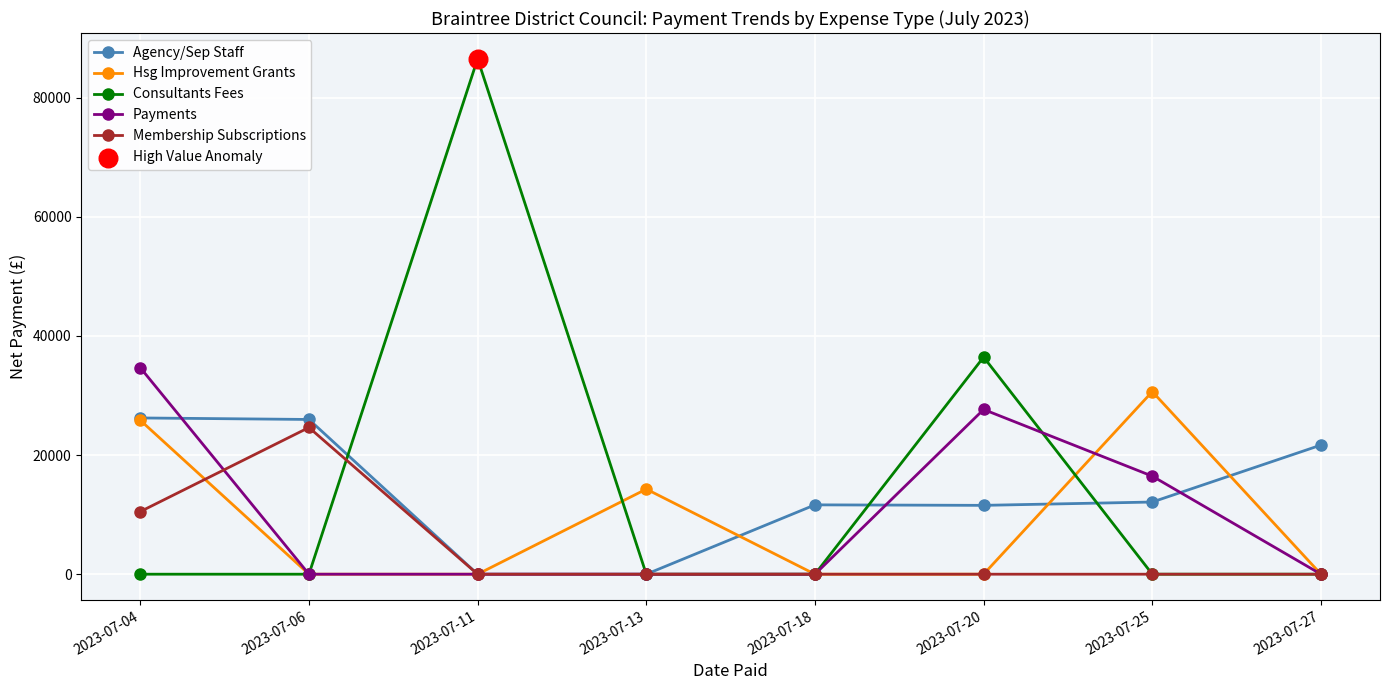

What is the total value across all series at 2023-07-13?

14284.8